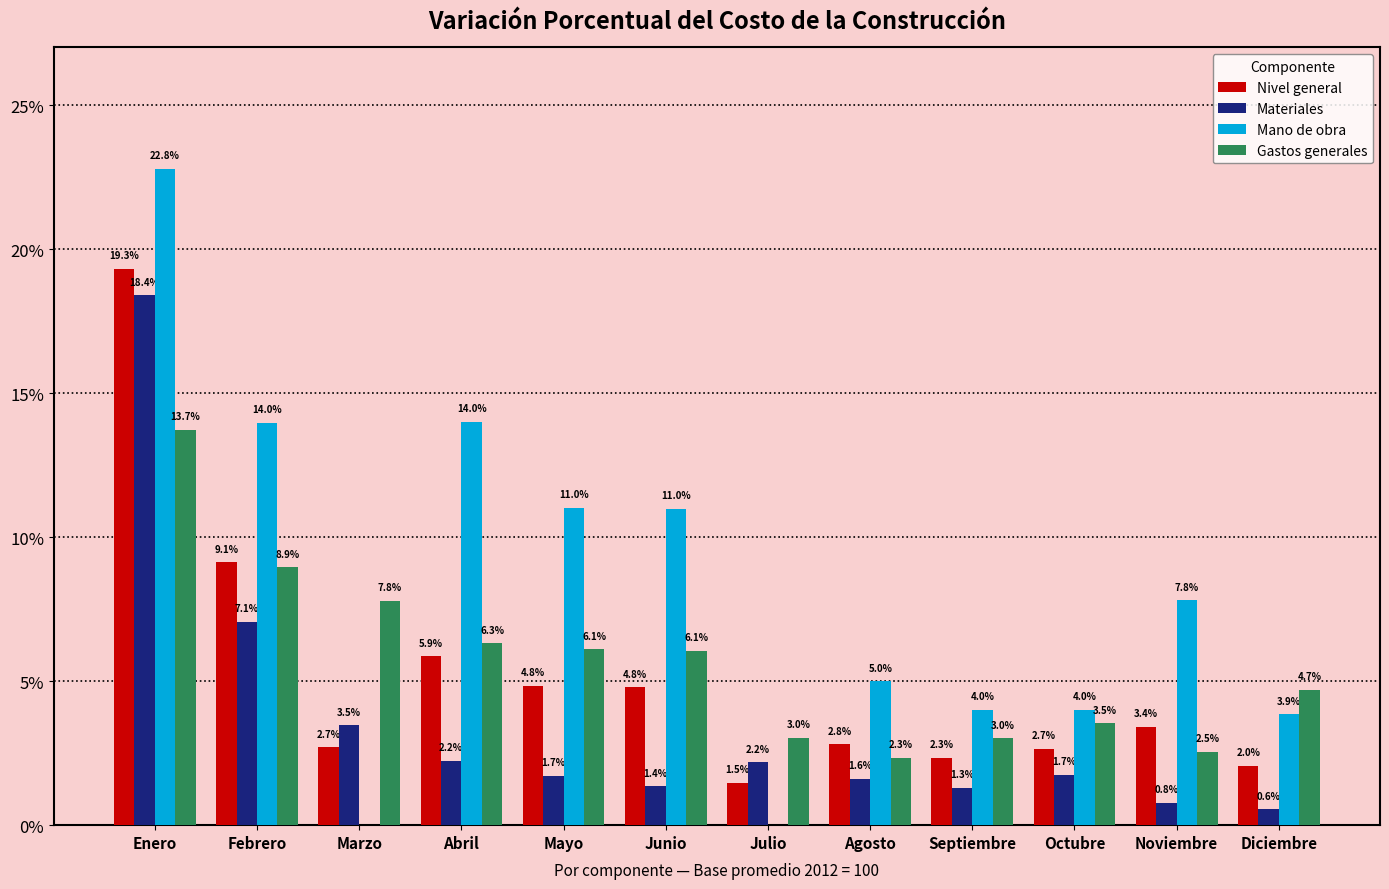

Between Abril and Diciembre, which series saw the biggest shift?

Mano de obra